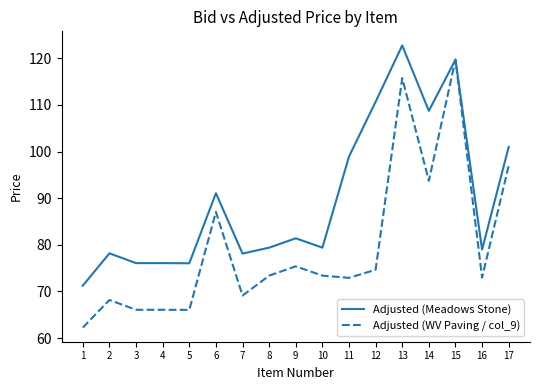

What is the sum of the Adjusted (Meadows Stone) values at 2 and 12?

188.8